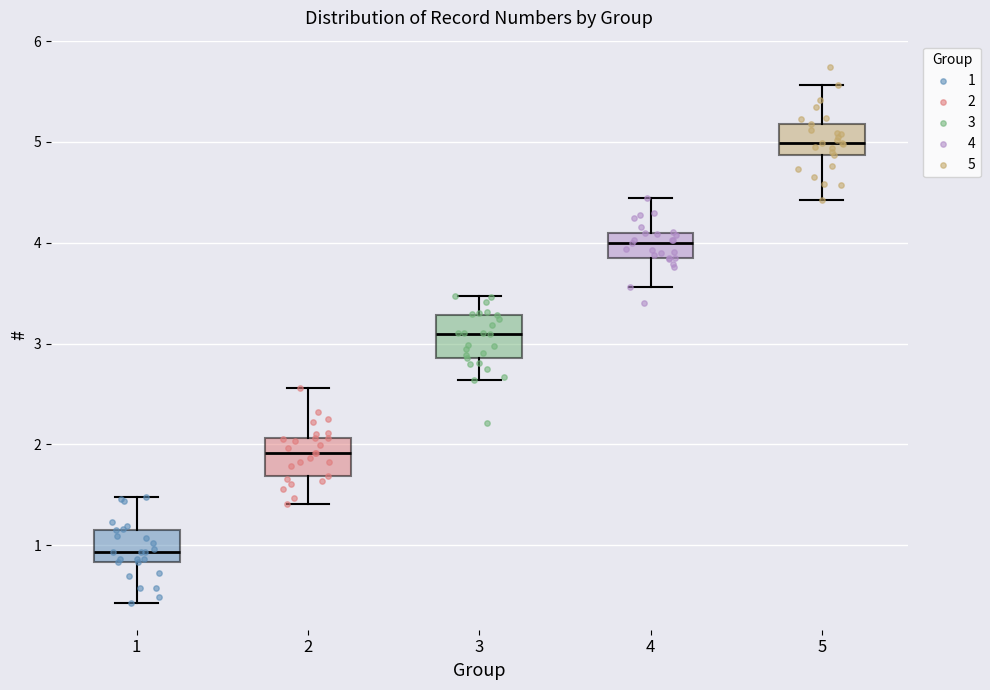

Where is the upper edge of the box at x = 3 on the y-axis? The values are not printed on the chart, so give them approximately, as read against the axis.

3.3